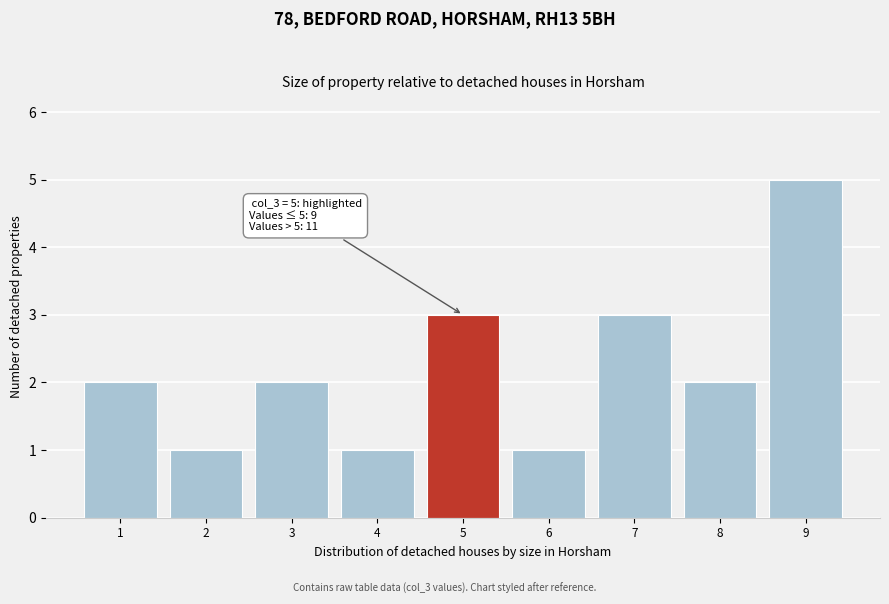

Reading right to left, transcribe all the data shown in this chart.

9=5	8=2	7=3	6=1	5=3	4=1	3=2	2=1	1=2